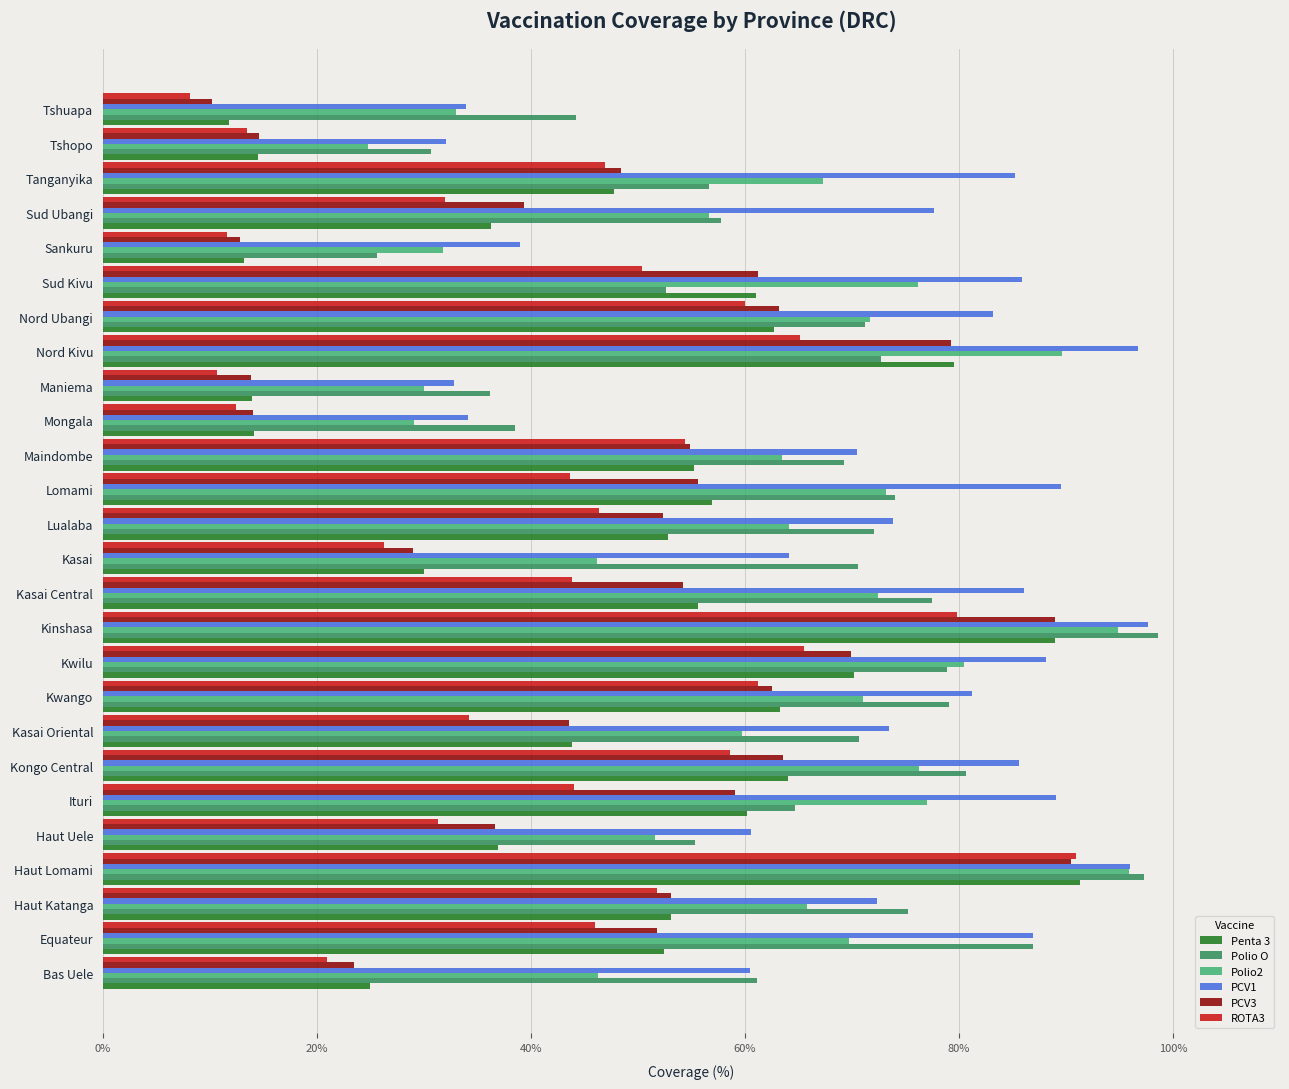

What is the minimum value for ROTA3?

8.1